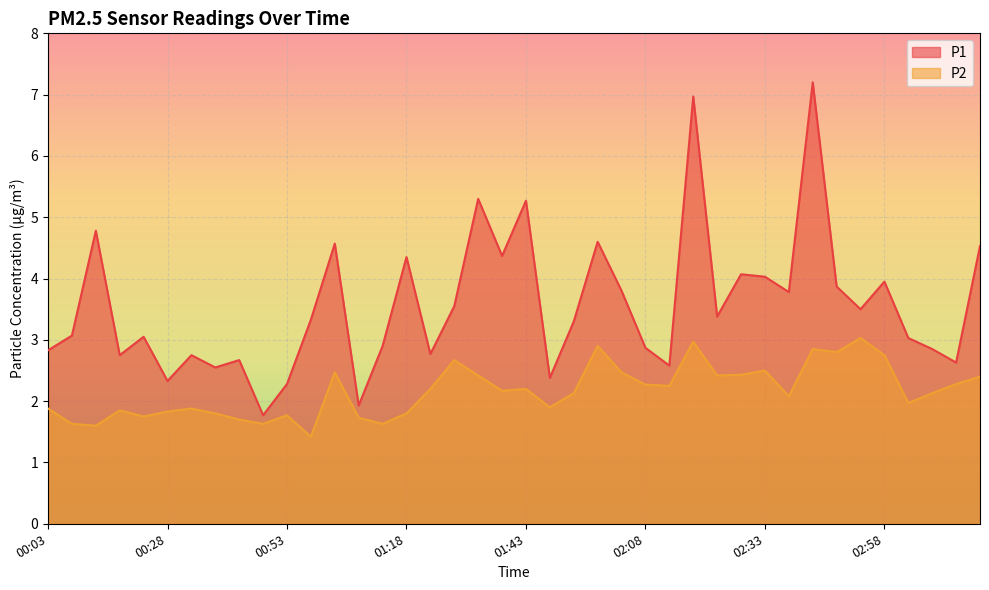

How many interior local peaks does the P1 series have?

13